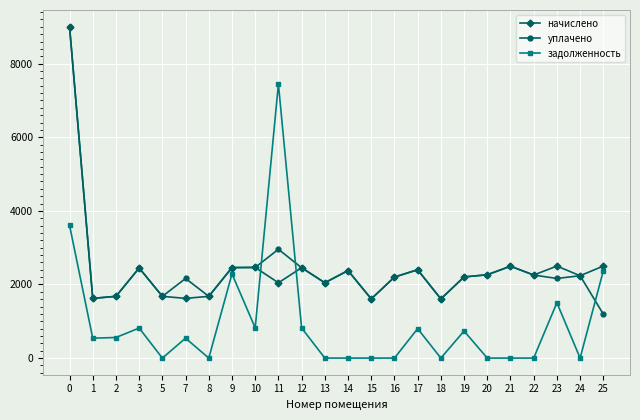

Where is the first local maximum for начислено?

3